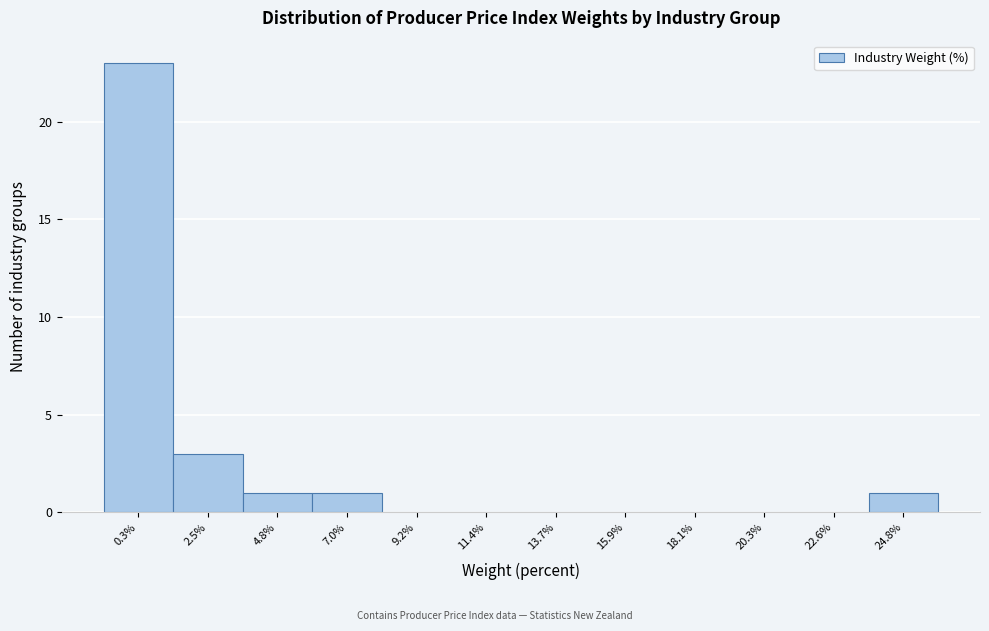

What is the sum of all values?

29